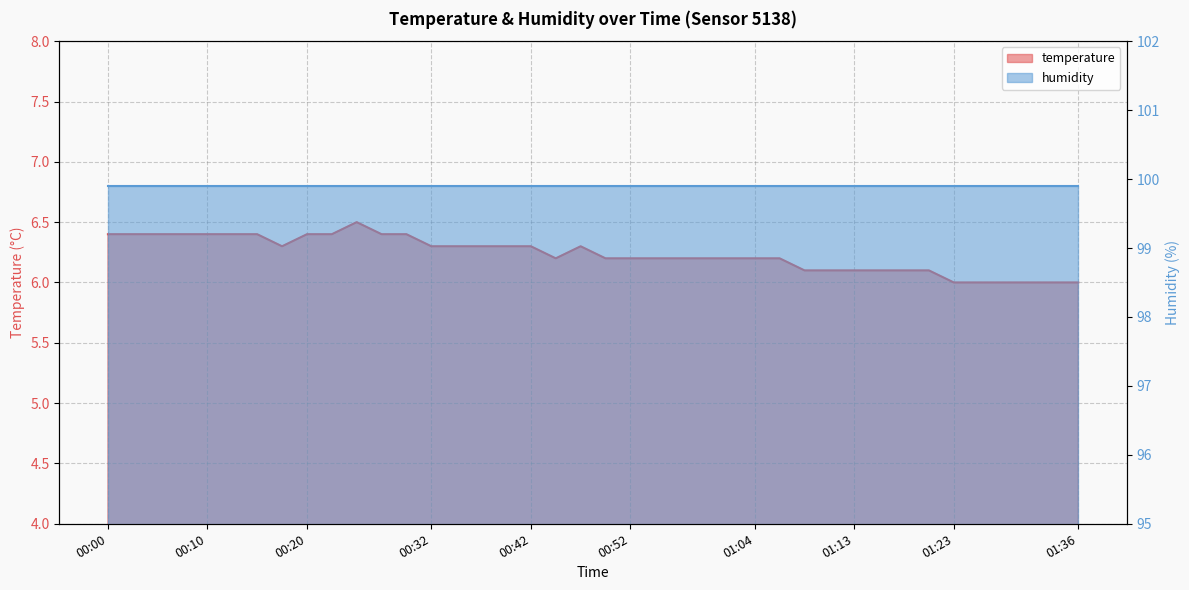

List the labels in order of value, smallest first.

01:23, 01:26, 01:28, 01:31, 01:33, 01:36, 01:09, 01:11, 01:13, 01:16, 01:18, 01:21, 00:44, 00:49, 00:52, 00:54, 00:57, 00:59, 01:01, 01:04, 01:06, 00:18, 00:32, 00:35, 00:37, 00:40, 00:42, 00:47, 00:00, 00:03, 00:05, 00:08, 00:10, 00:13, 00:15, 00:20, 00:22, 00:27, 00:30, 00:25